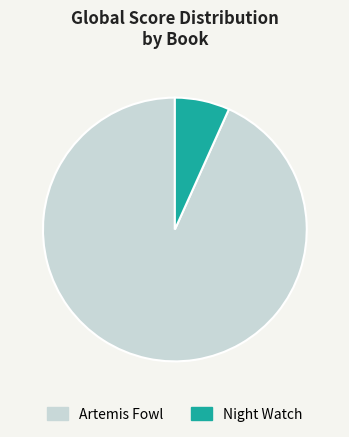

Which slice is the smallest?

Night Watch